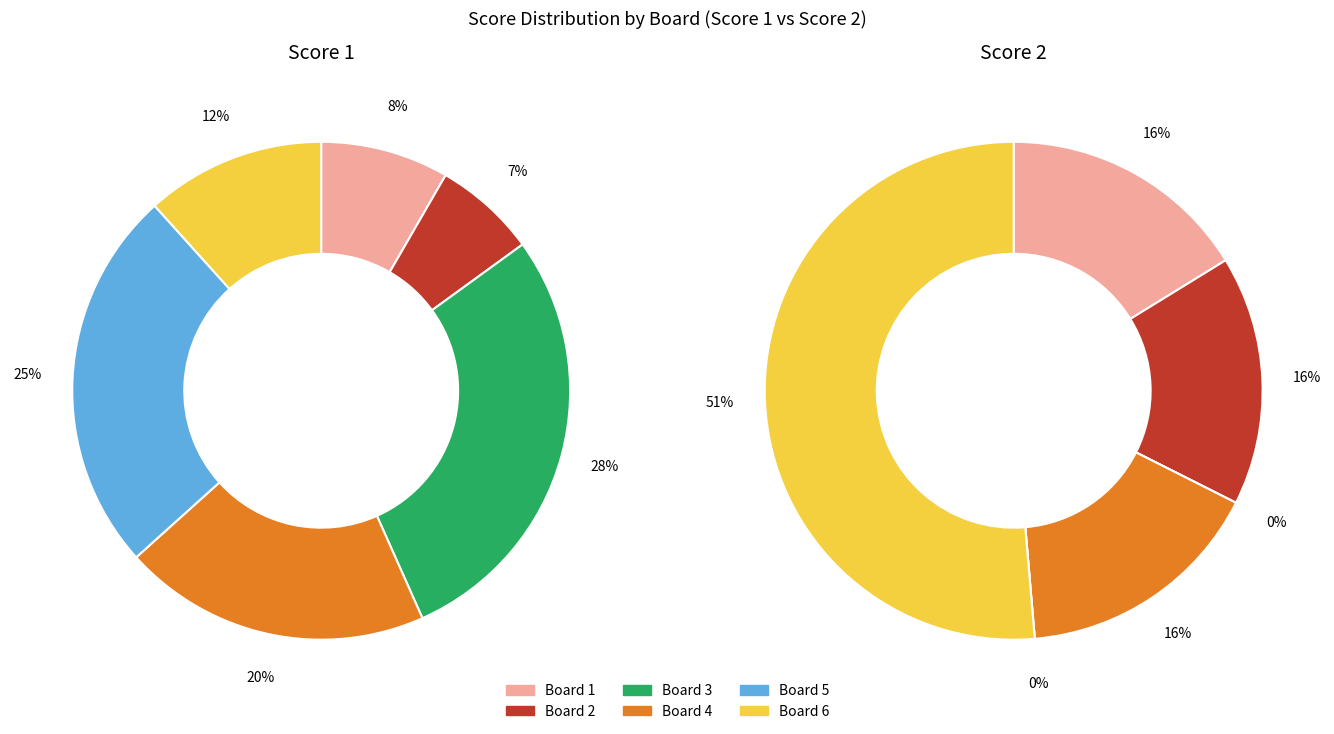

Which series changed the most between Board 1 and Board 3?

Score 1